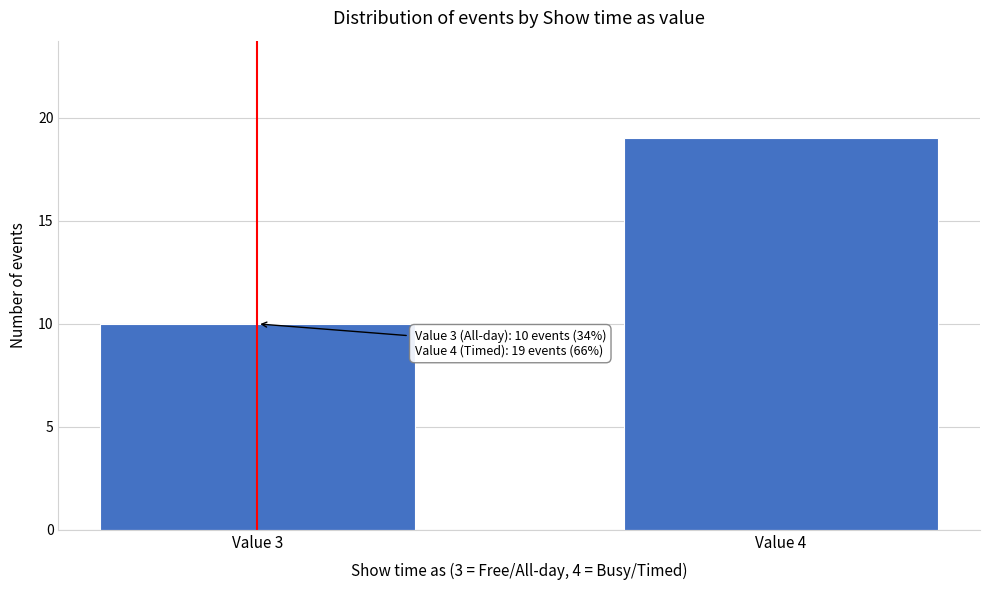

Reading left to right, extract all data points from this chart.

Value 3=10	Value 4=19